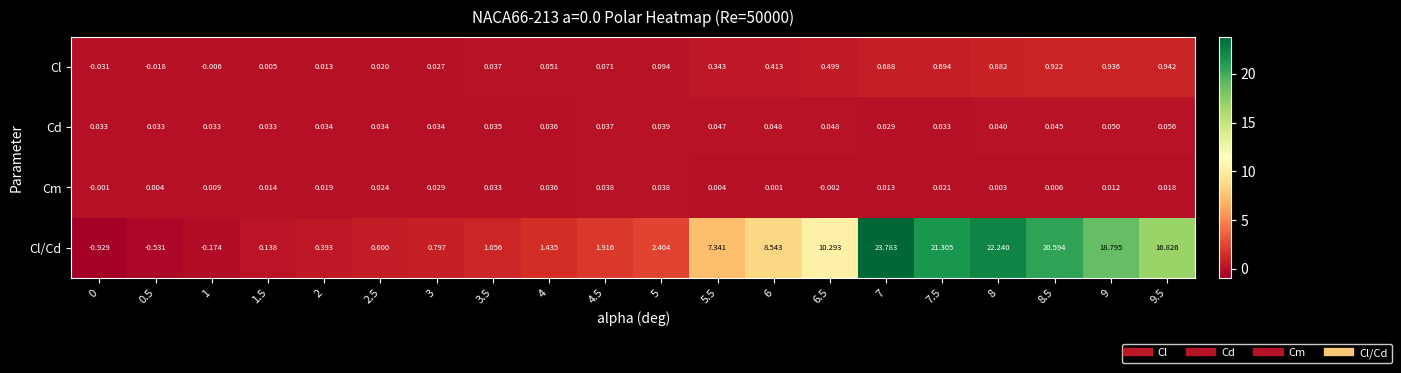

Rank the series by their maximum value, from lowest to highest.

Cm, Cd, Cl, Cl/Cd